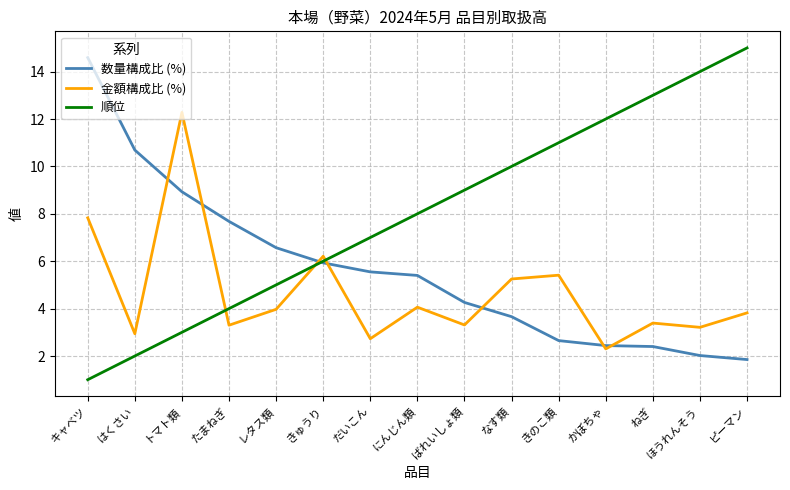

Which category has the highest value across all series?

ピーマン